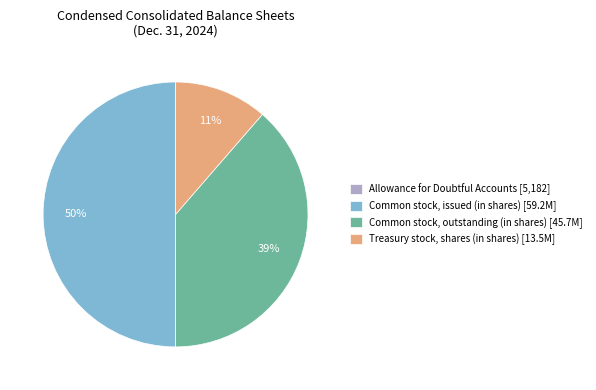

Does Common stock, outstanding (in shares) [45.7M] account for over 50% of the chart?

No